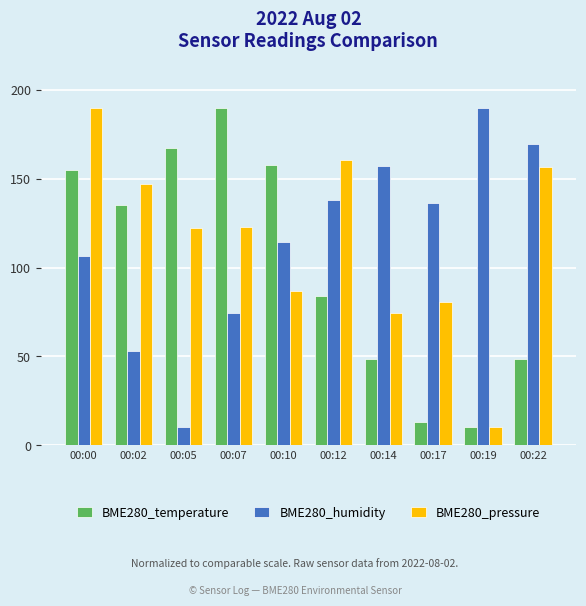

What are all the series names shown in the legend?

BME280_temperature, BME280_humidity, BME280_pressure